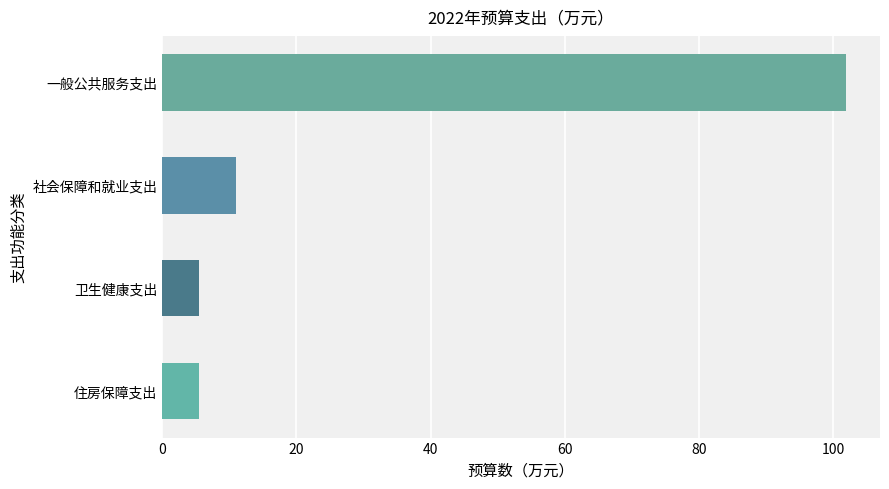

What is the change in value from 一般公共服务支出 to 社会保障和就业支出?

-90.9